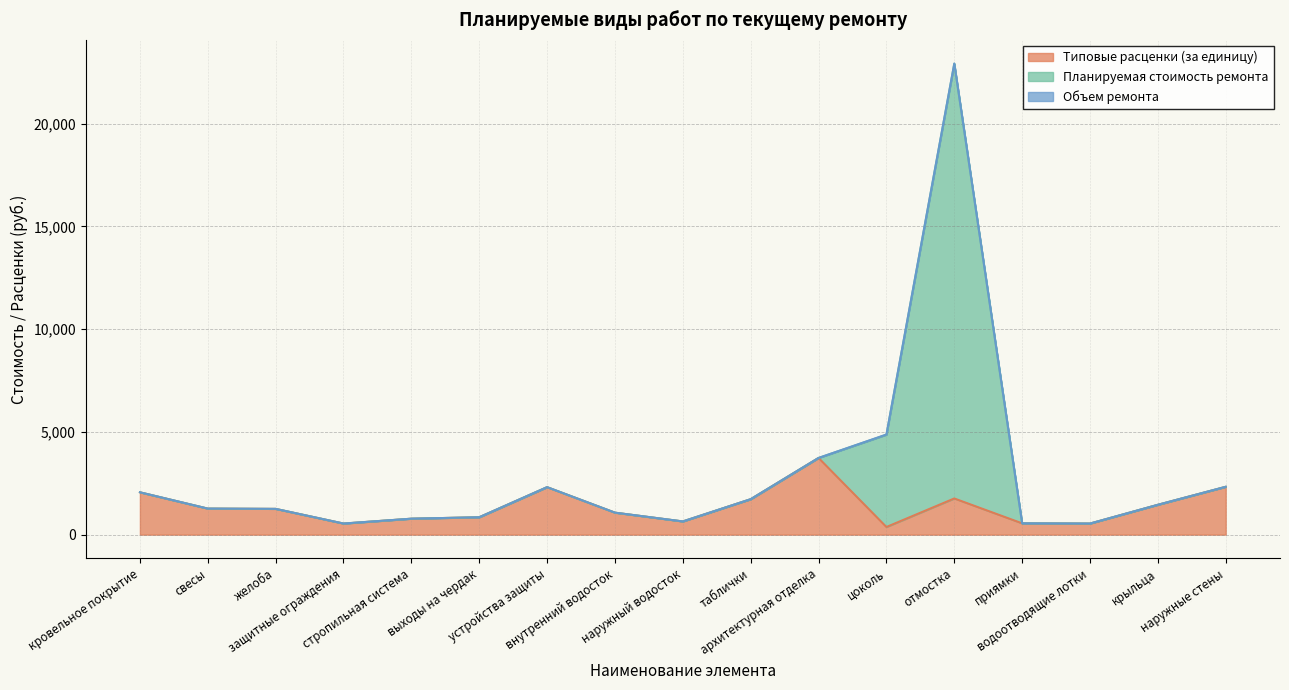

At which category does Планируемая стоимость ремонта reach its first local peak?

устройства защиты